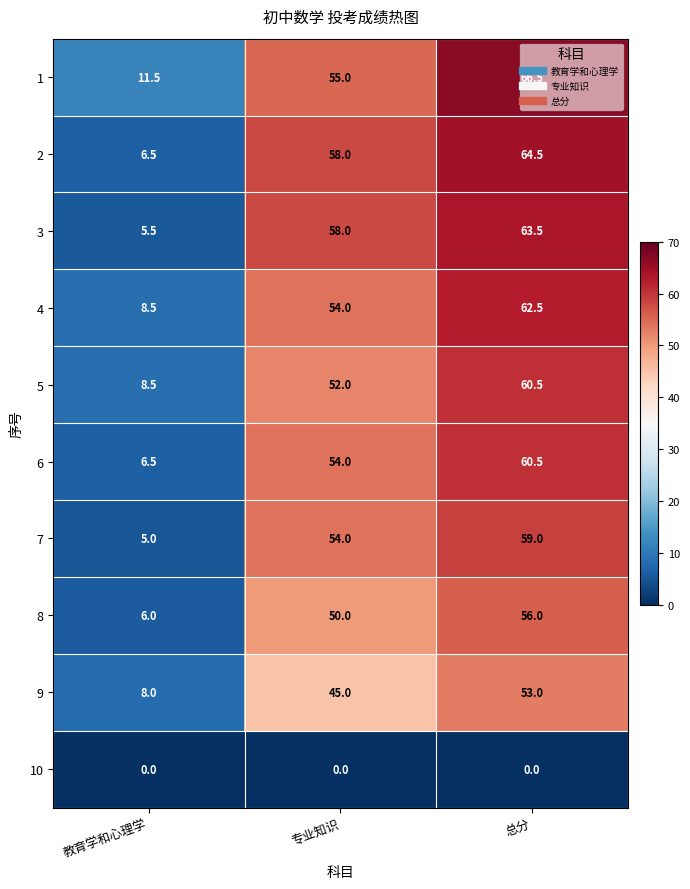

Where is 7 nearest to the value 32?

专业知识